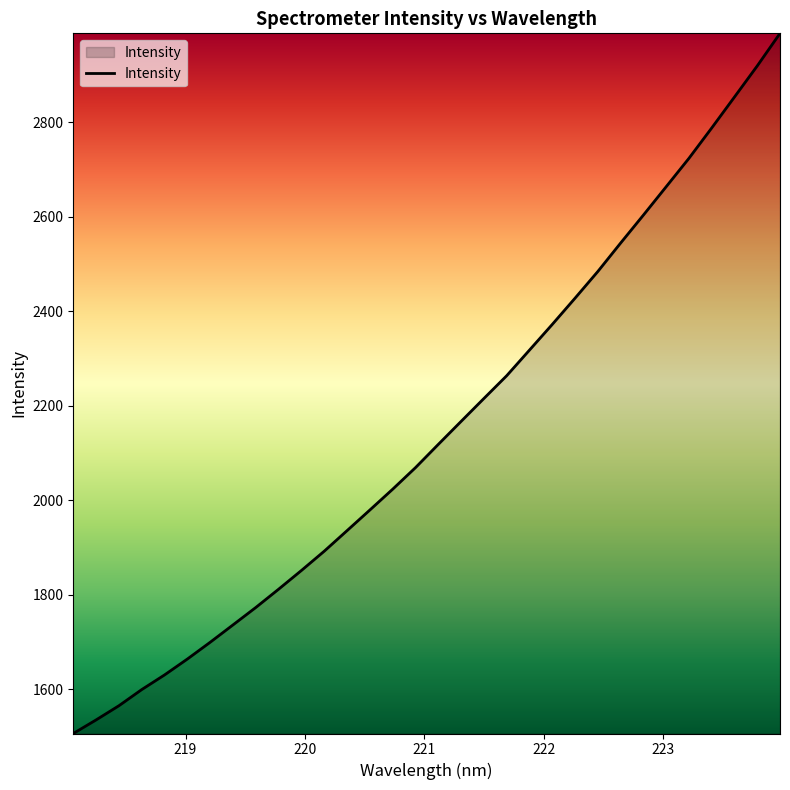

What is the smallest value displayed?

1506.8